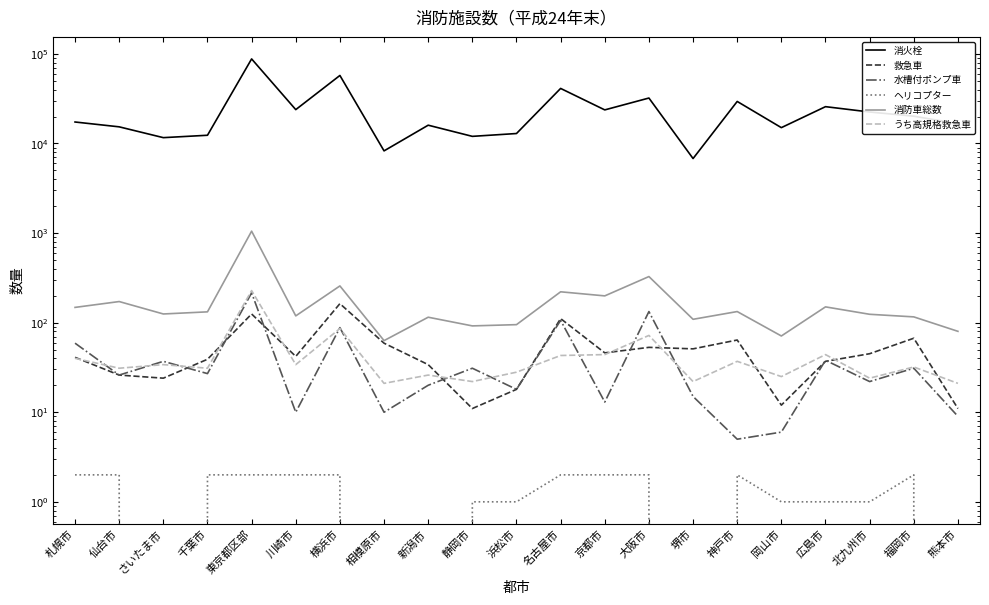

At which category does 救急車 reach its first local peak?

東京都区部